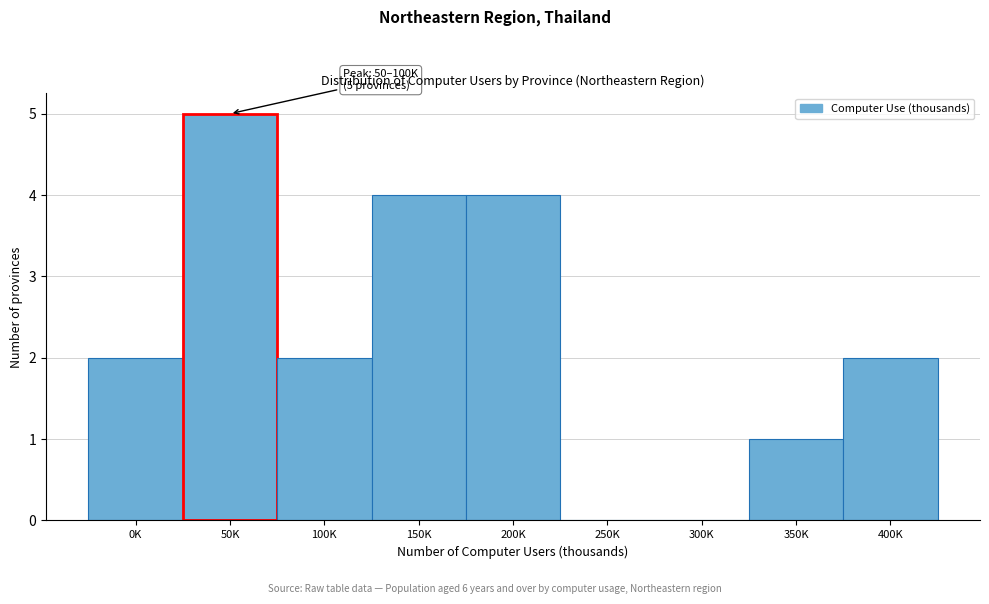

Reading right to left, transcribe all the data shown in this chart.

400K=2	350K=1	300K=0	250K=0	200K=4	150K=4	100K=2	50K=5	0K=2